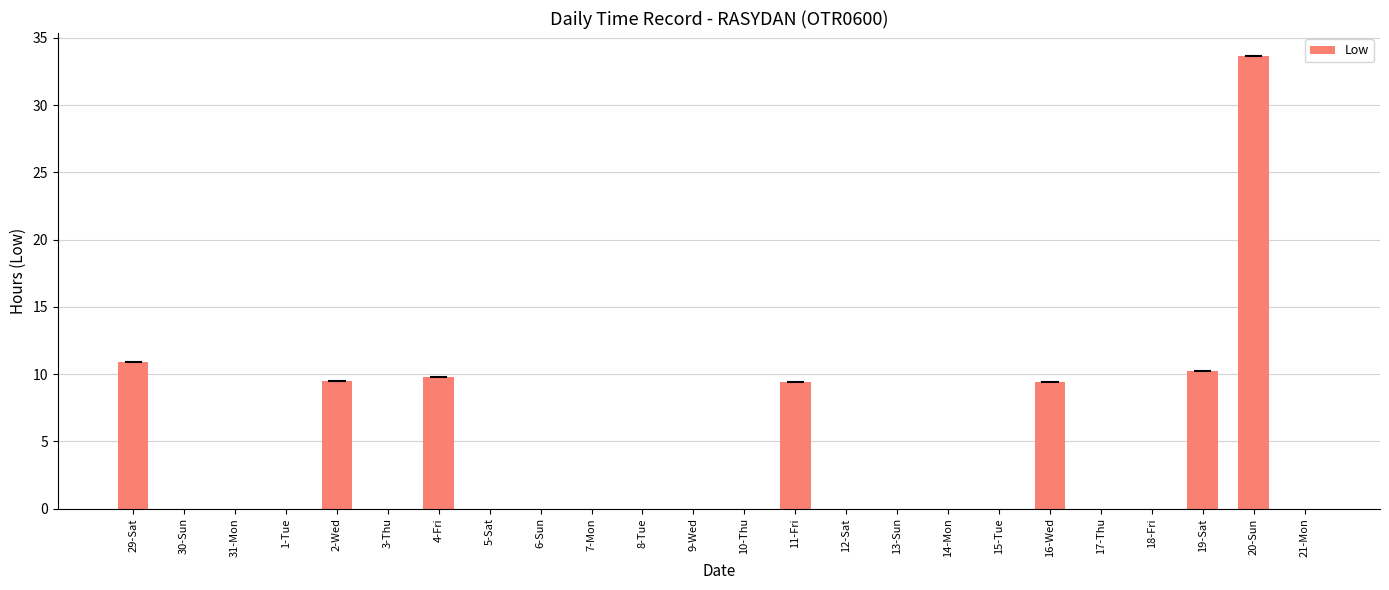

True or false: the data shows 17.3 at 29-Sat.

False